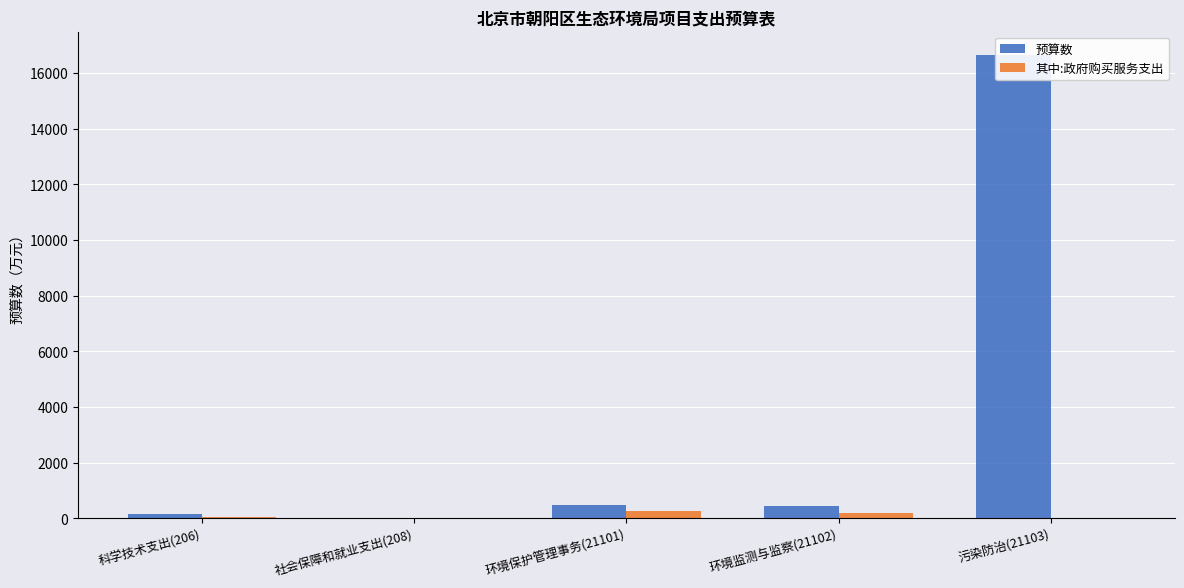

The value of 预算数 at 社会保障和就业支出(208) is 0.9. True or false?

True